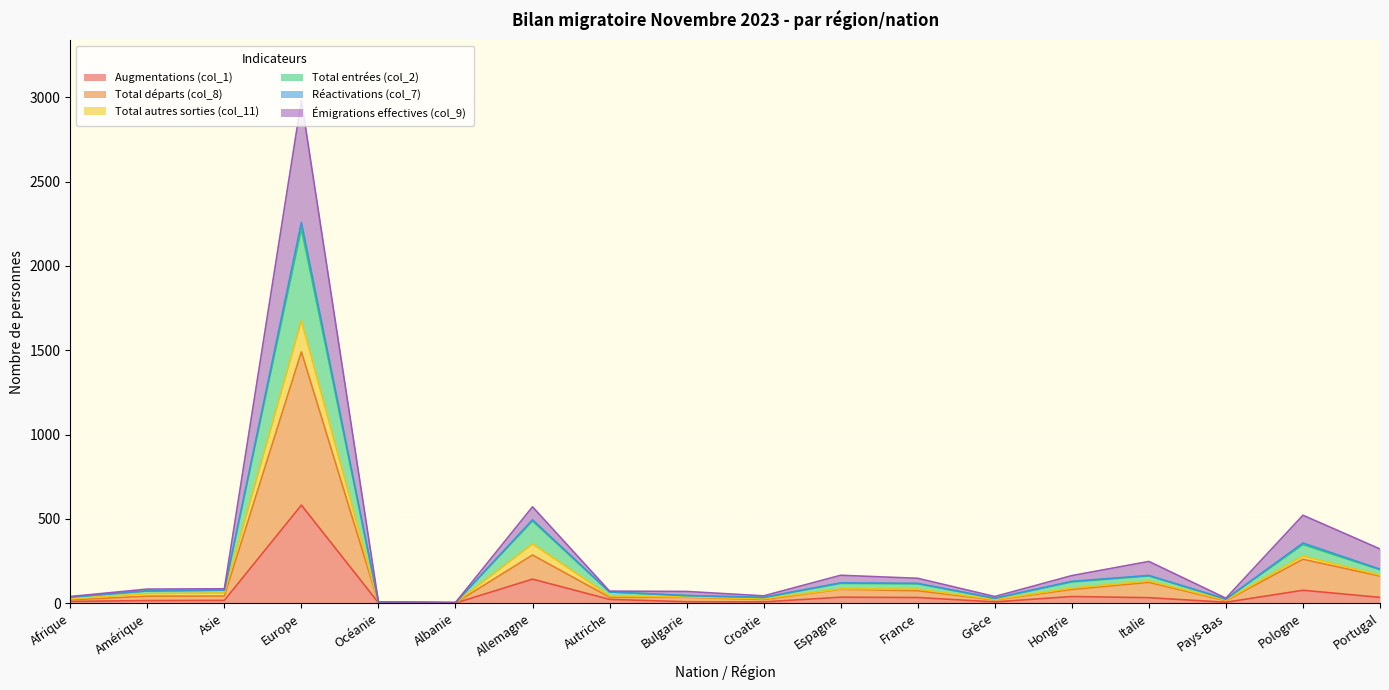

What is the label of the 5th point from the right?

Hongrie